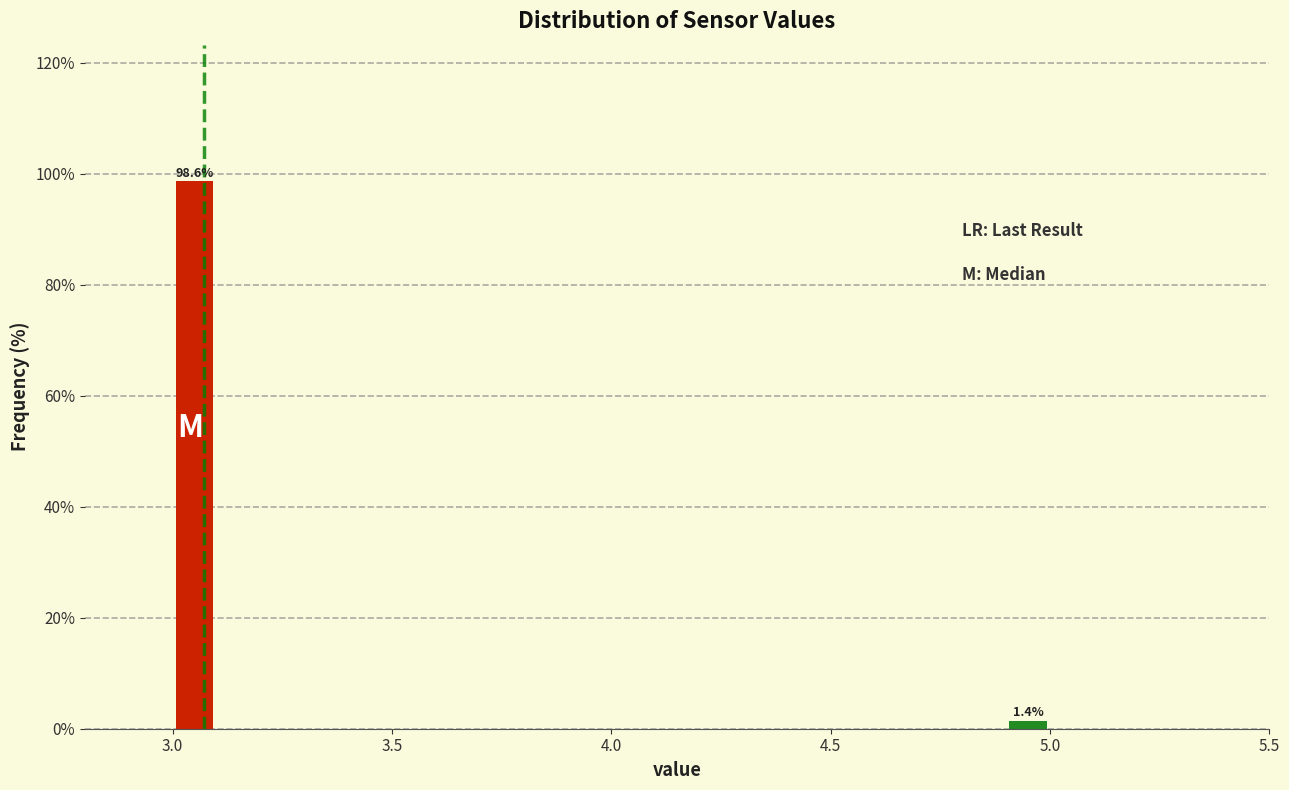

Around what value on the x-axis is the tallest bar? Give the approximate position of its centre, as read against the axis.

3.05